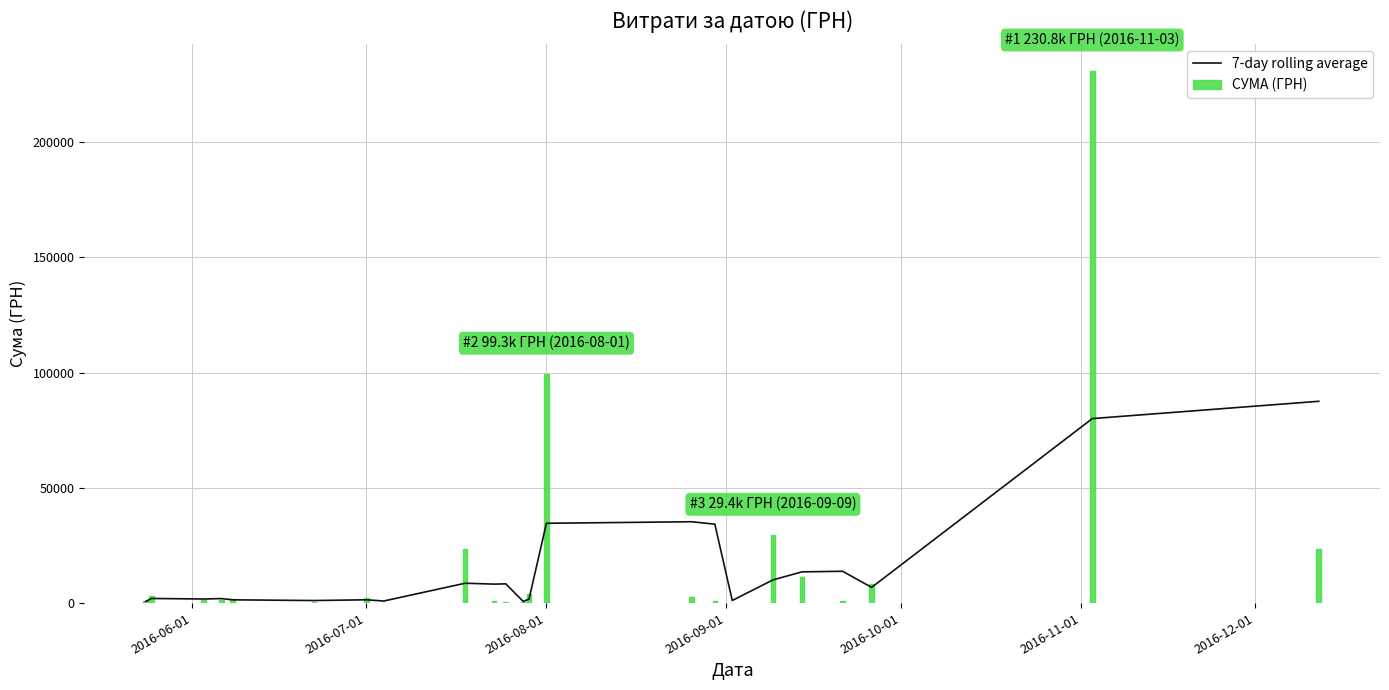

Where is СУМА (ГРН) nearest to the value 115429?

2016-08-01